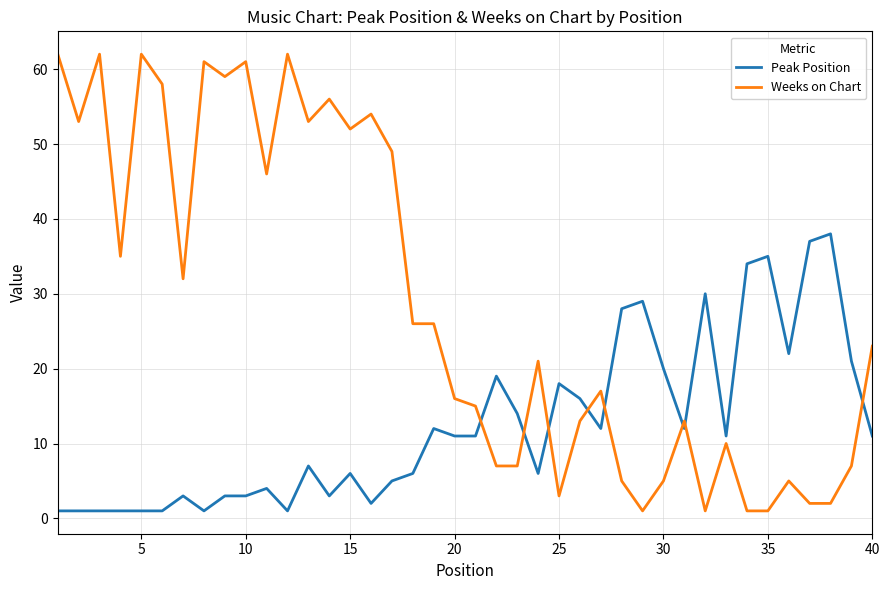

What is the difference between the maximum and minimum values in the Weeks on Chart series?

61